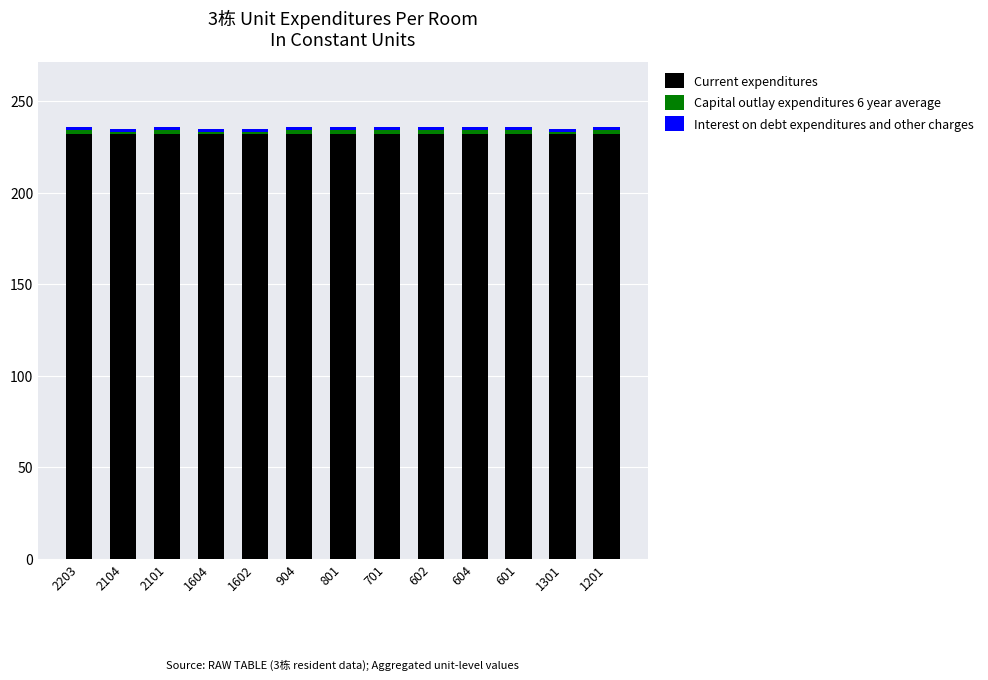

Is it true that Current expenditures equals 232 at 601?

True